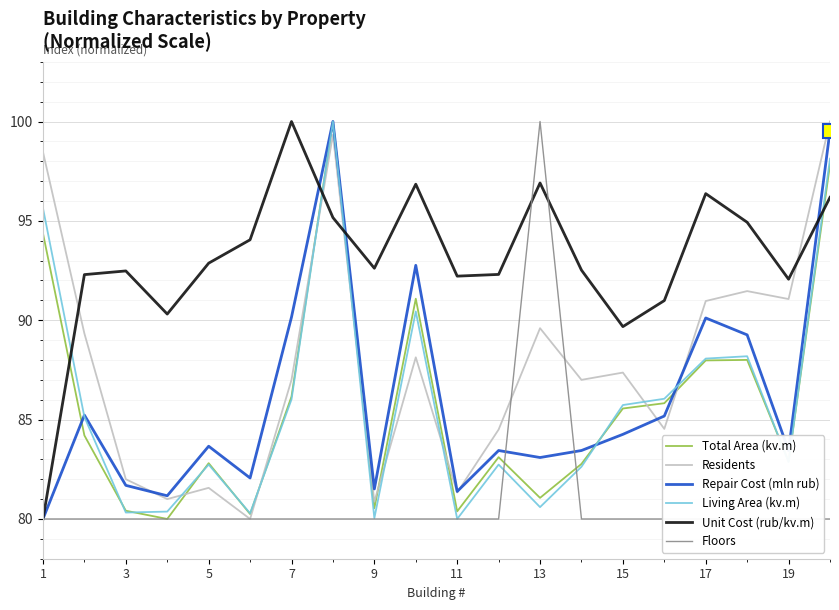

Is the value of Unit Cost (rub/kv.m) at 12 greater than the value of Total Area (kv.m) at 19?

Yes